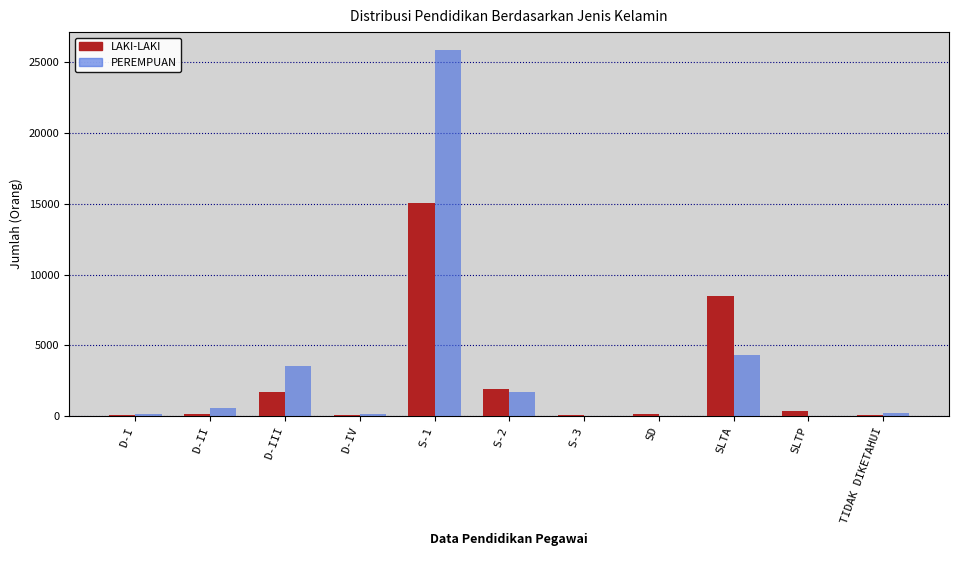

Are the bars grouped side by side (vs. stacked)?

Yes